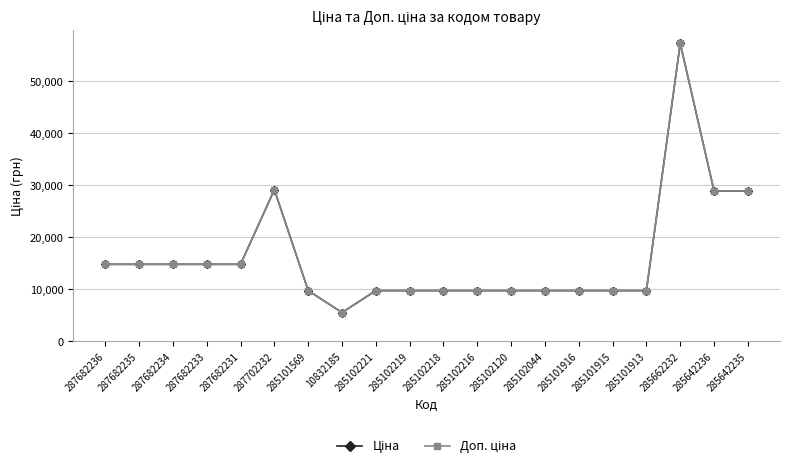

True or false: Ціна and Доп. ціна cross at least once.

False